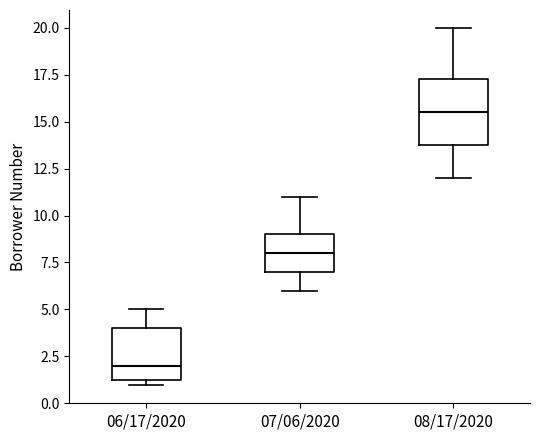

Which box has the highest median line?

08/17/2020